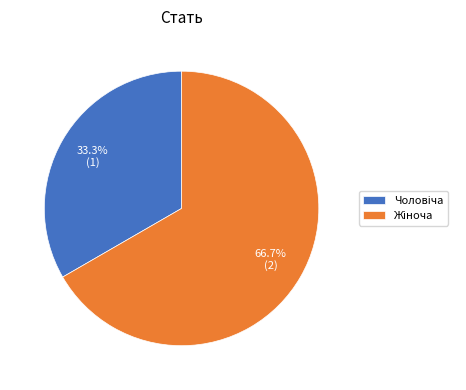

Is there any slice that represents more than half of the pie?

Yes